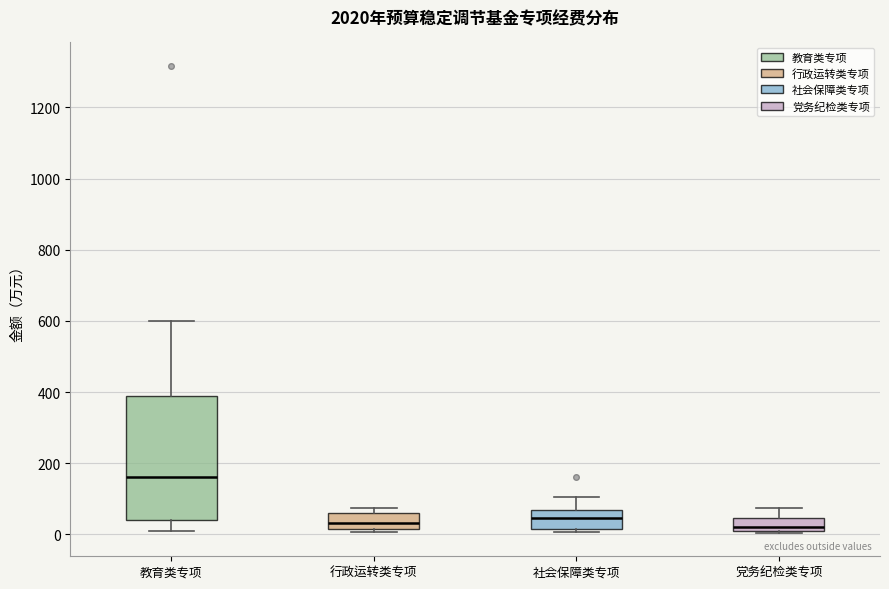

Which box is the tallest, from its lower edge to its upper edge?

教育类专项